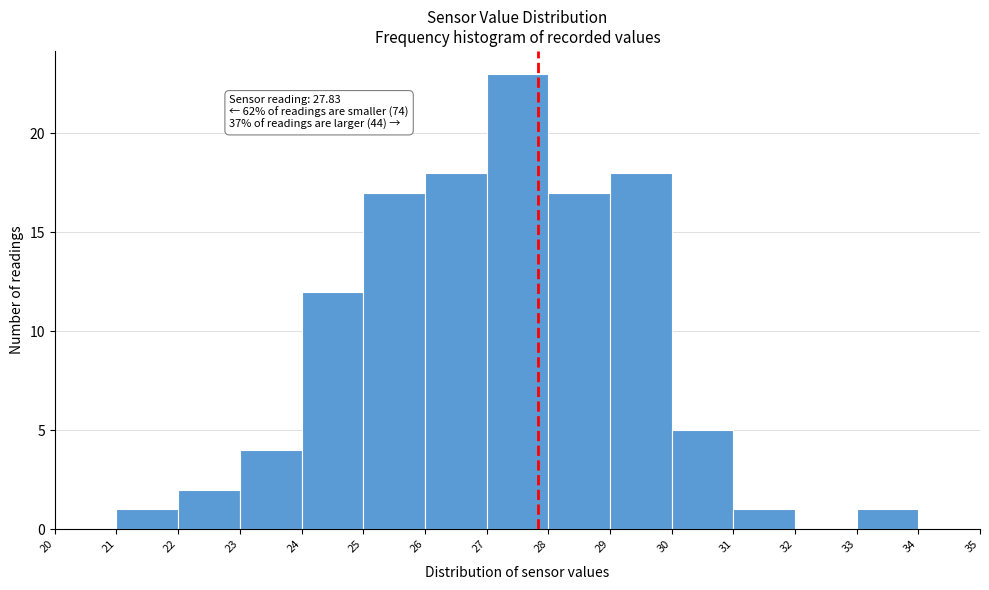

Which range on the x-axis has the tallest bar?

27 to 28